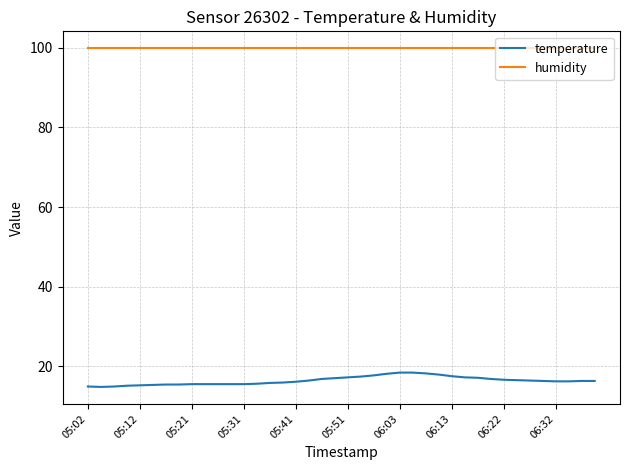

Which series has the largest range (max minus min)?

temperature